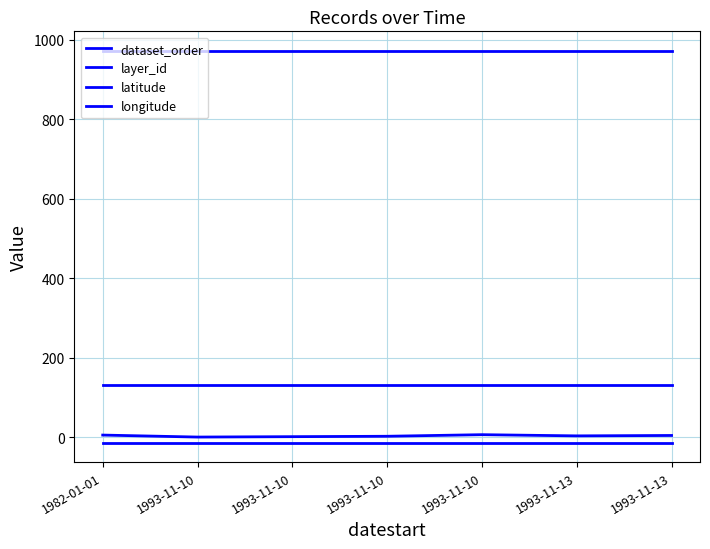

What is the difference between the maximum and minimum values in the dataset_order series?

6.0